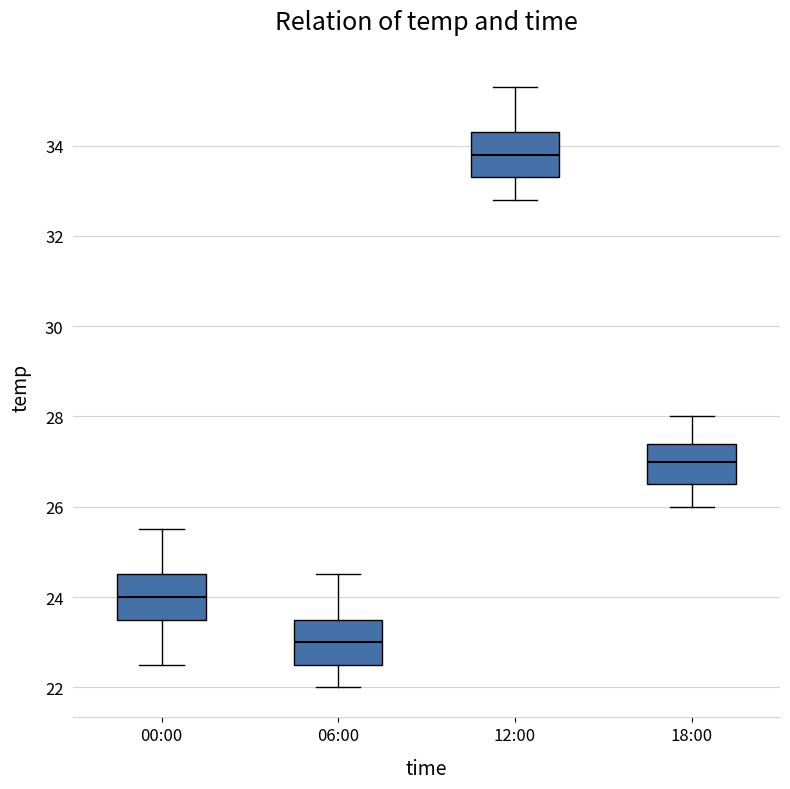

Which box has the lowest median line?

06:00